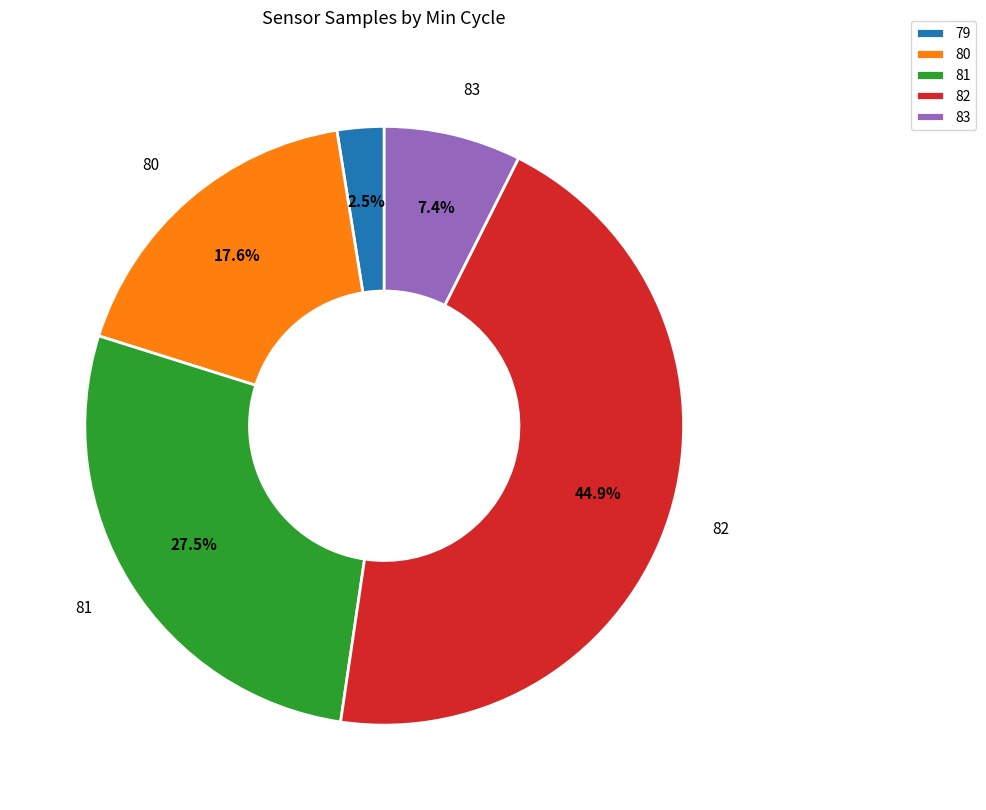

Between 83 and 80, which is larger?

80